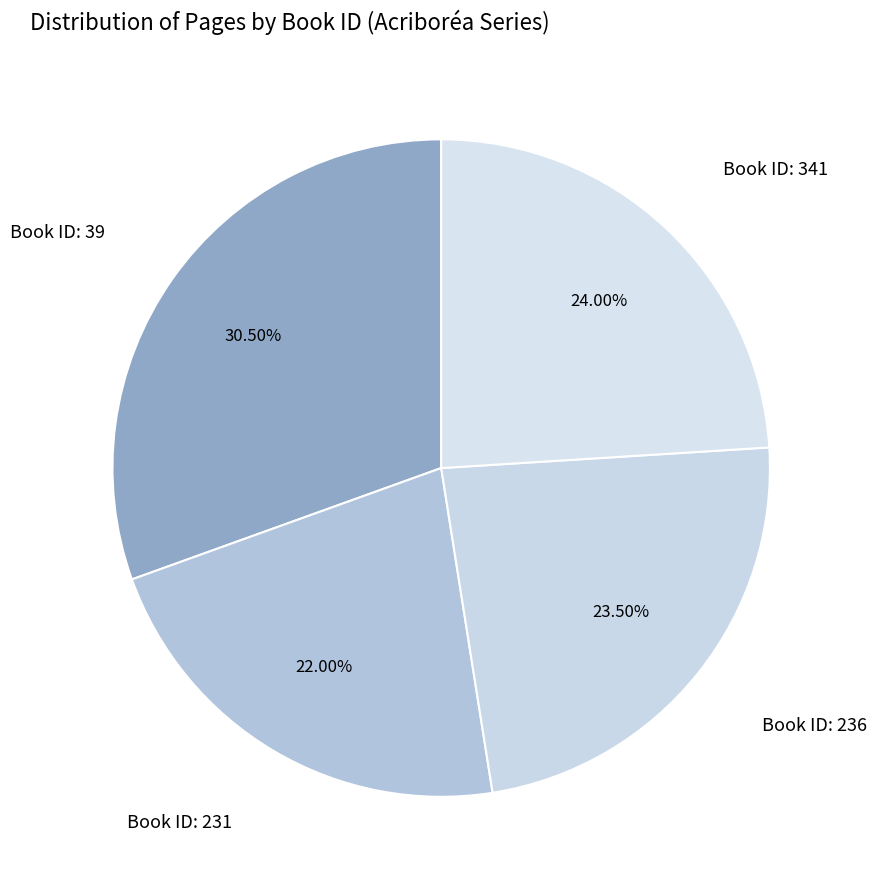

Does any single category account for the majority?

No